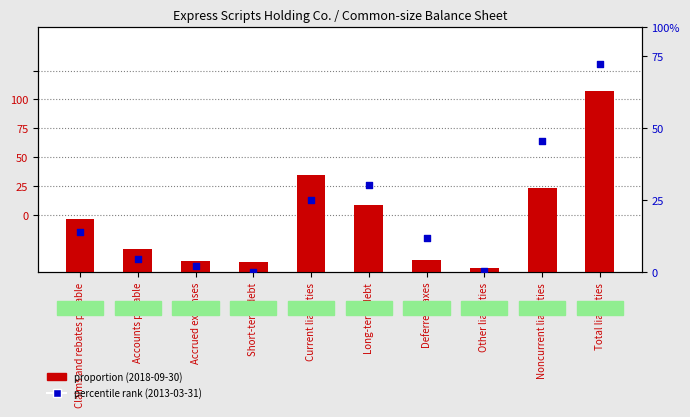

Is the value of proportion (2018-09-30) at Long-term debt greater than the value of percentile rank (2013-03-31) at Current liabilities?

No